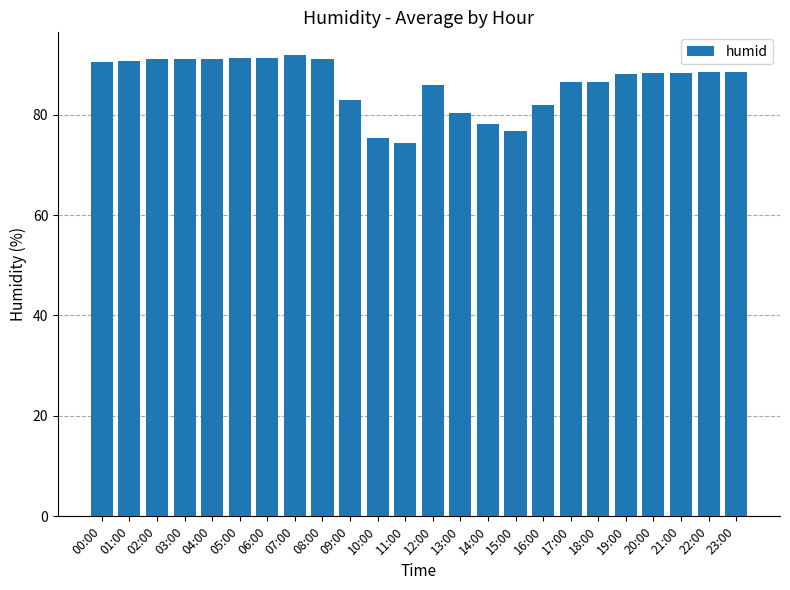

Approximately how many times larger is the value at 17:00 compared to 06:00?

0.9